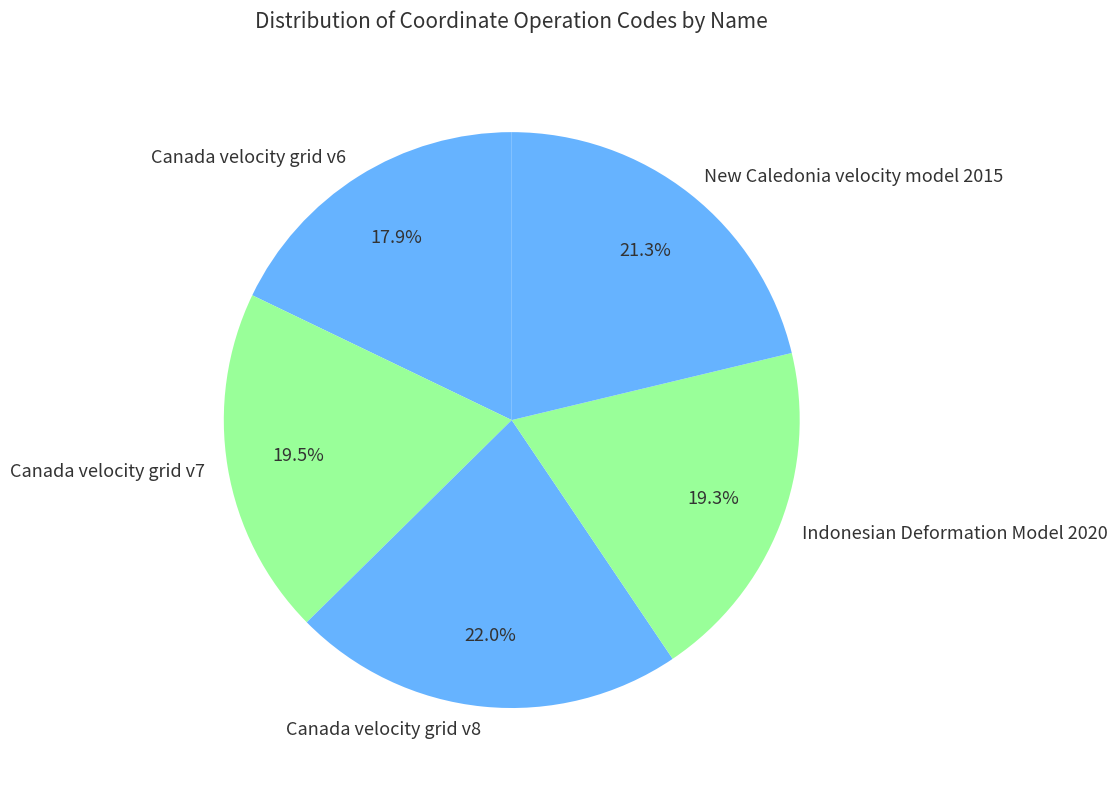

Does Indonesian Deformation Model 2020 account for over 50% of the chart?

No